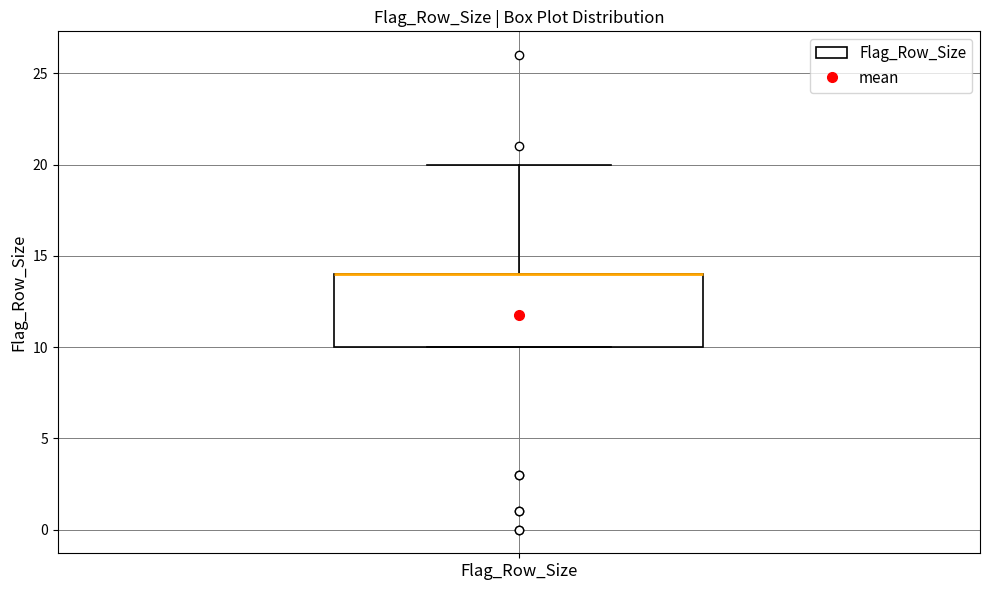

Where is the lower edge of the box for Flag_Row_Size on the y-axis? The values are not printed on the chart, so give them approximately, as read against the axis.

10